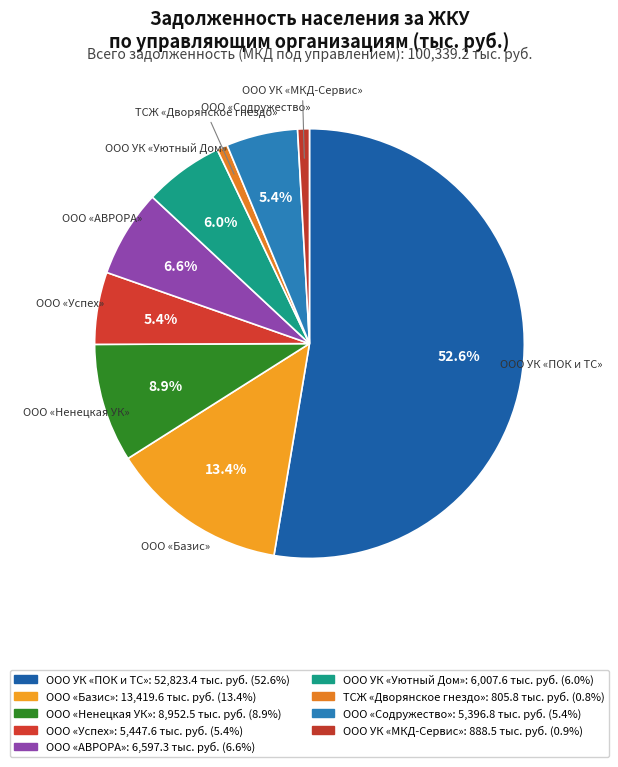

How much of the chart is everything except ООО «Базис»?

86.6%